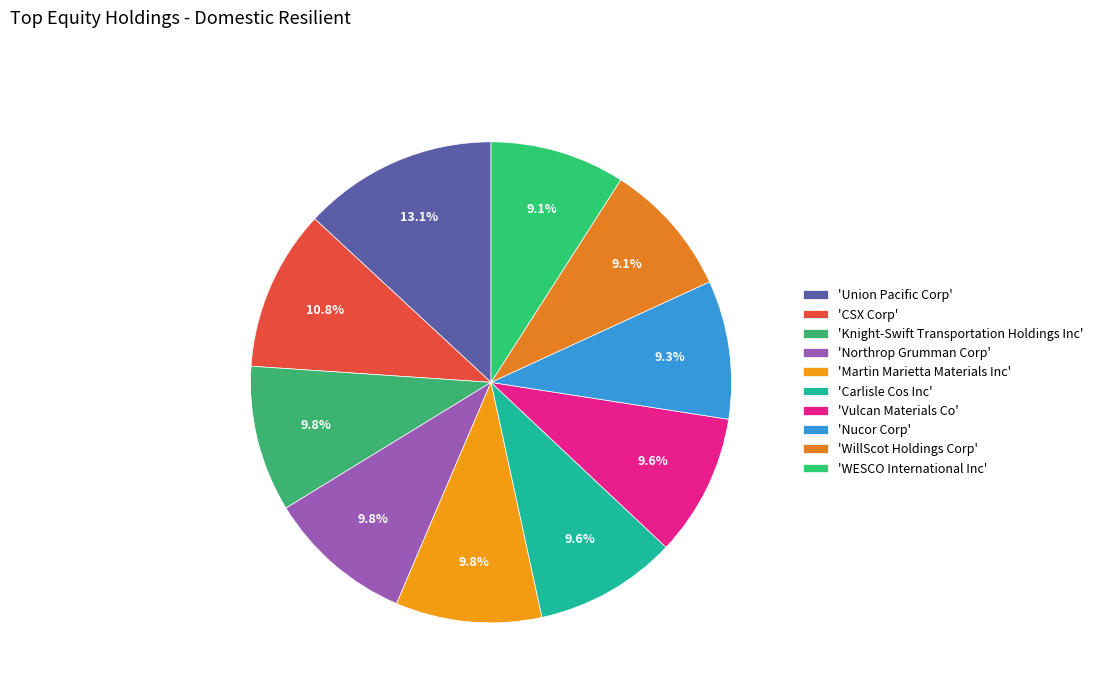

Rank the categories by value from highest to lowest.

Union Pacific Corp, CSX Corp, Knight-Swift Transportation Holdings Inc, Northrop Grumman Corp, Martin Marietta Materials Inc, Carlisle Cos Inc, Vulcan Materials Co, Nucor Corp, WillScot Holdings Corp, WESCO International Inc